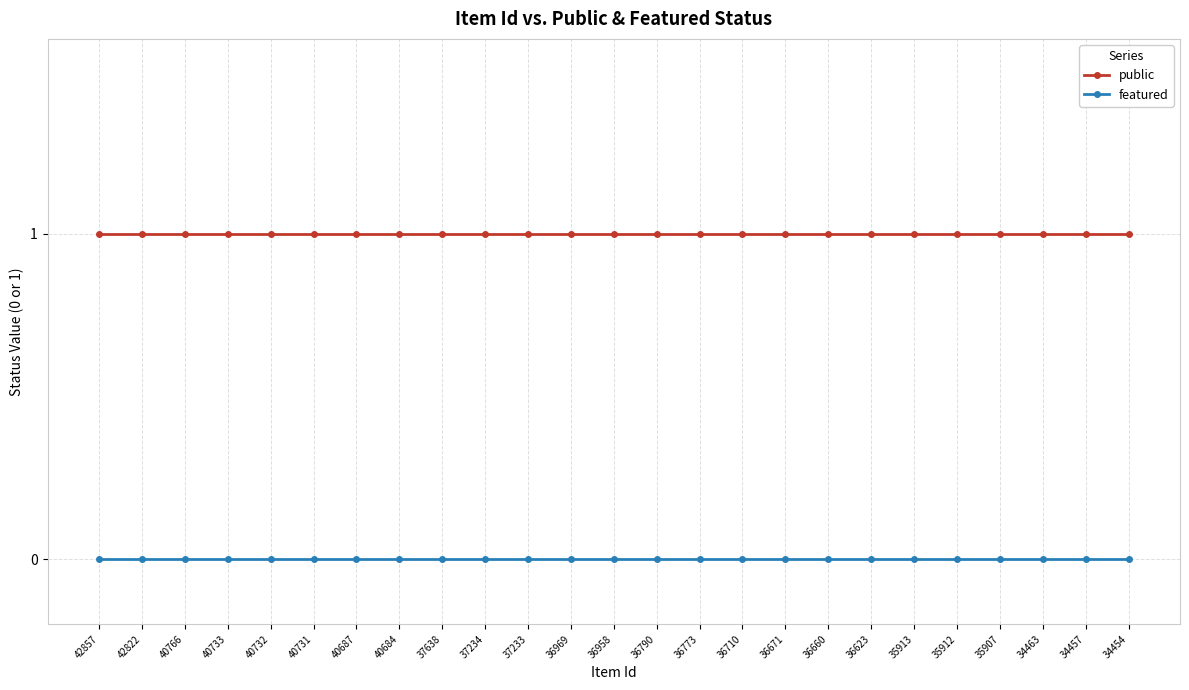

At how many categories does at least one series exceed 0?

25